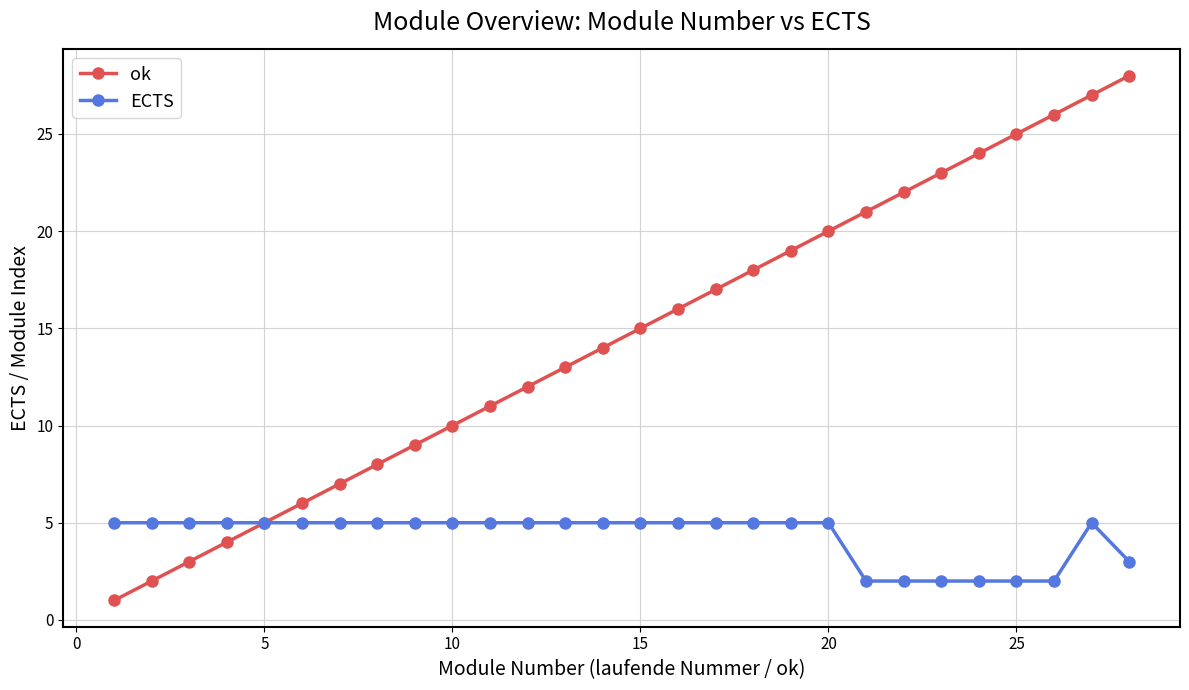

Rank the series by their average value, from highest to lowest.

ok, ECTS